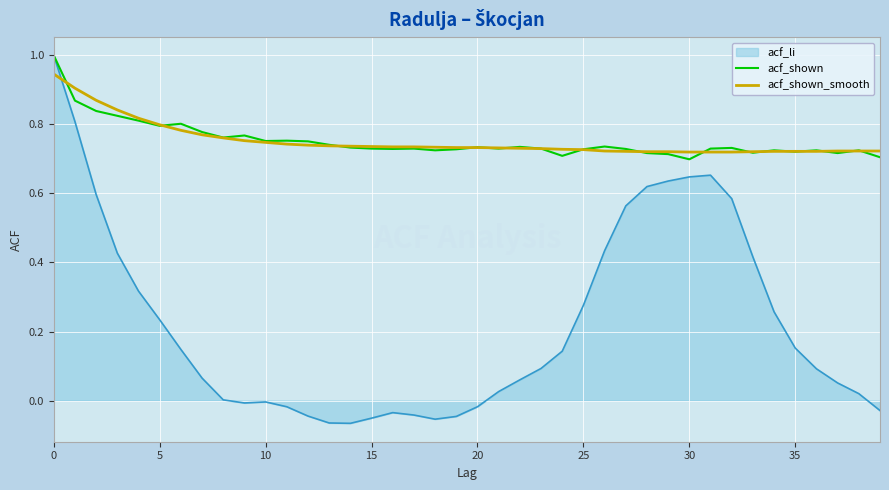

Which series has the widest spread of values?

acf_li